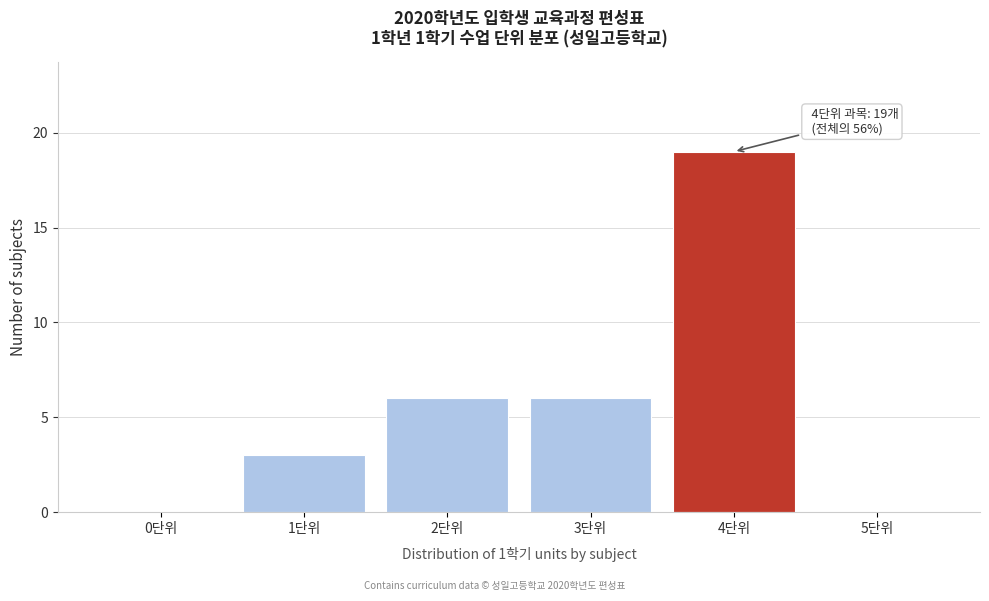

Reading right to left, list all the values displayed in this chart.

5단위=0	4단위=19	3단위=6	2단위=6	1단위=3	0단위=0